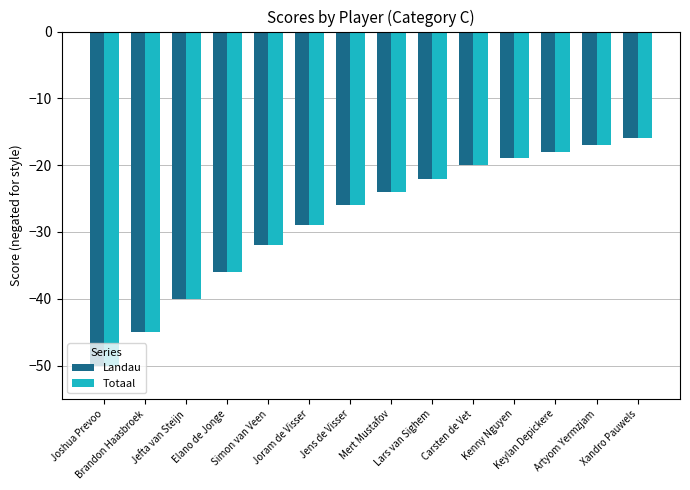

What is the lowest value of the Landau series?

-50